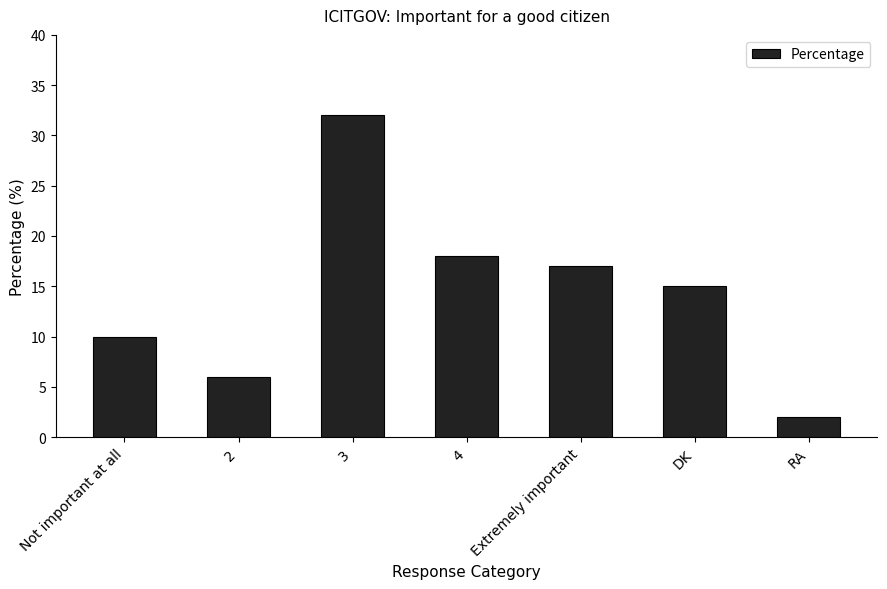

Which has a higher value, Not important at all or DK?

DK